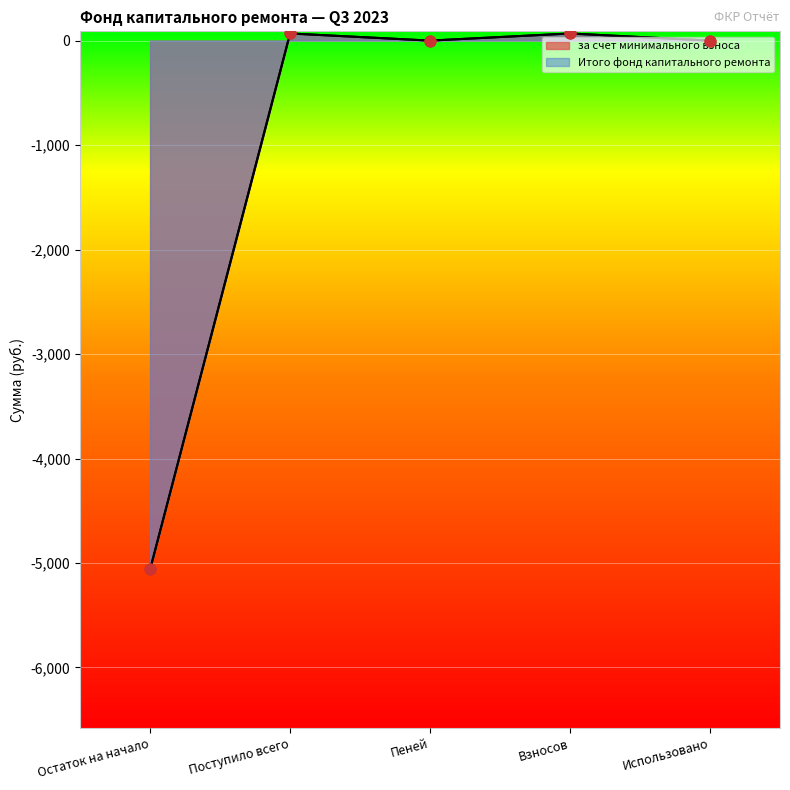

Which series has the largest Y range (max minus min)?

за счет минимального взноса